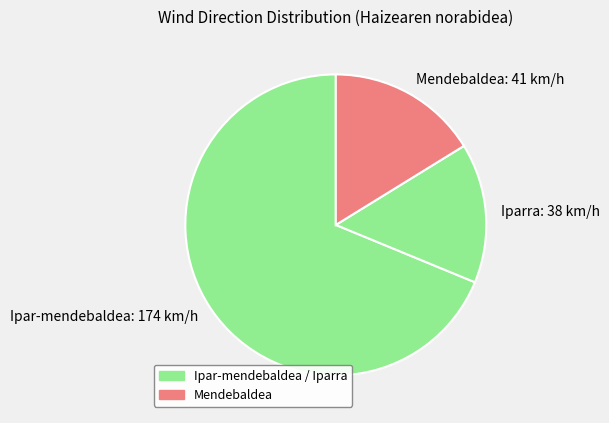

Which category has the smallest portion of the pie?

Iparra: 38 km/h